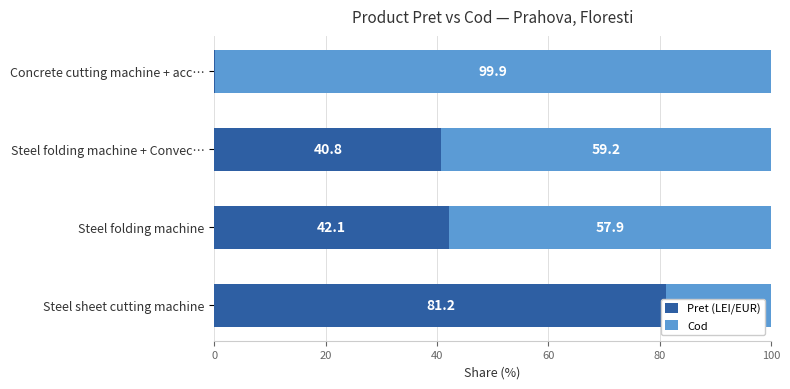

At how many categories does at least one series exceed 42?

4